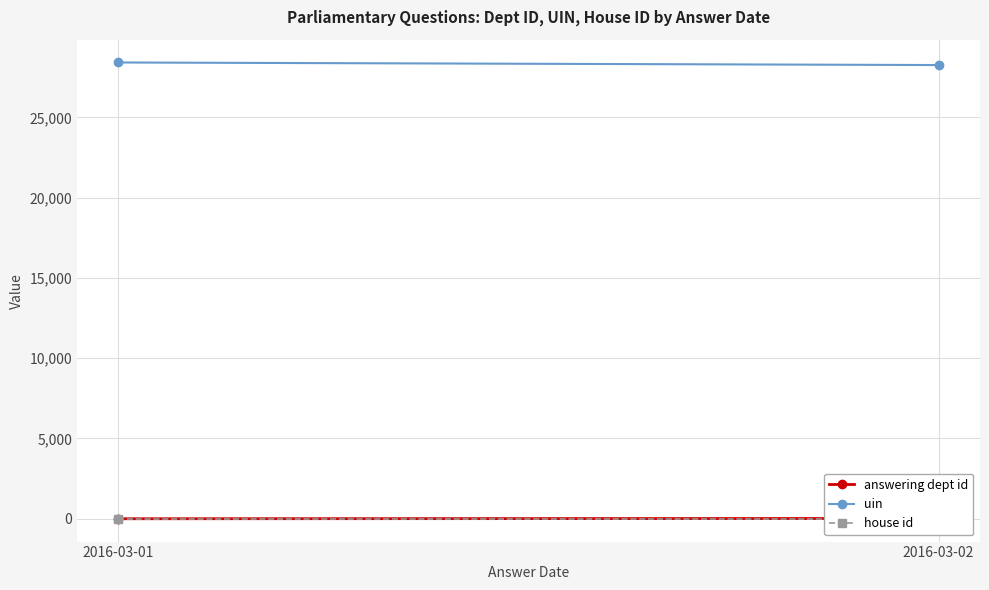

At which category is the sum across all series the highest?

2016-03-01